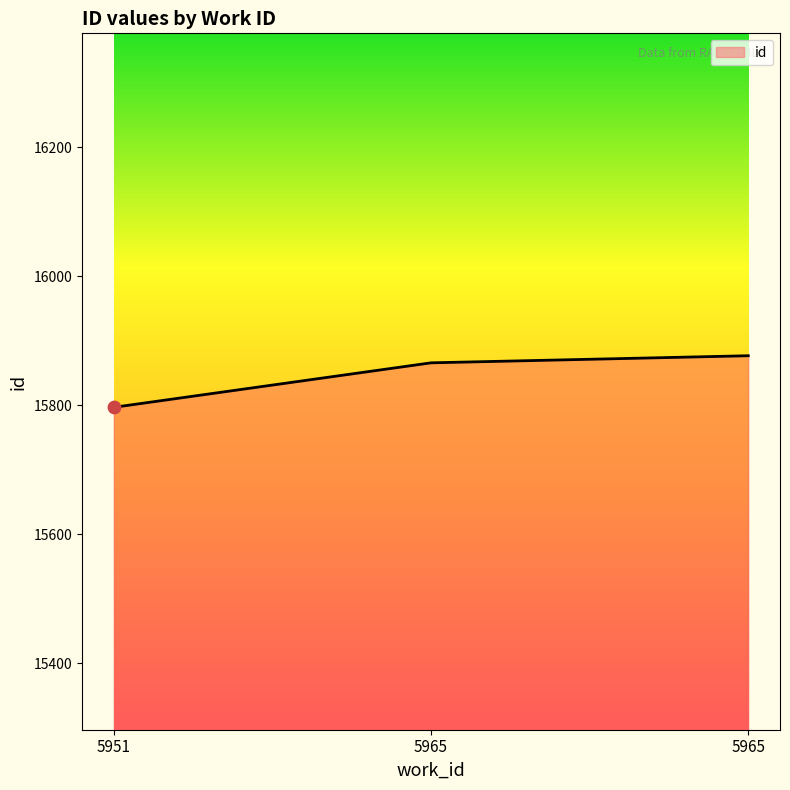

What is the change in value from 5951 to 5965?

+80